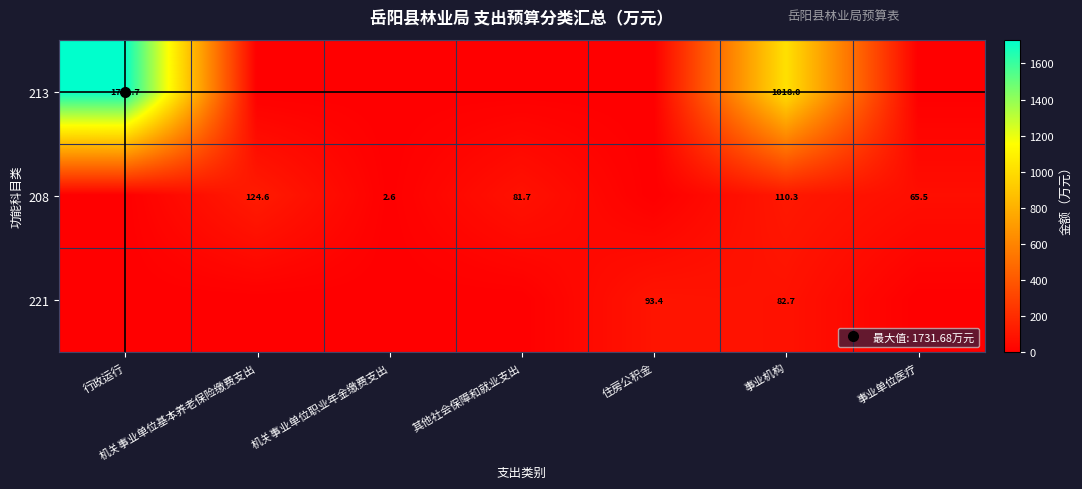

Count the number of categories in the chart.

7